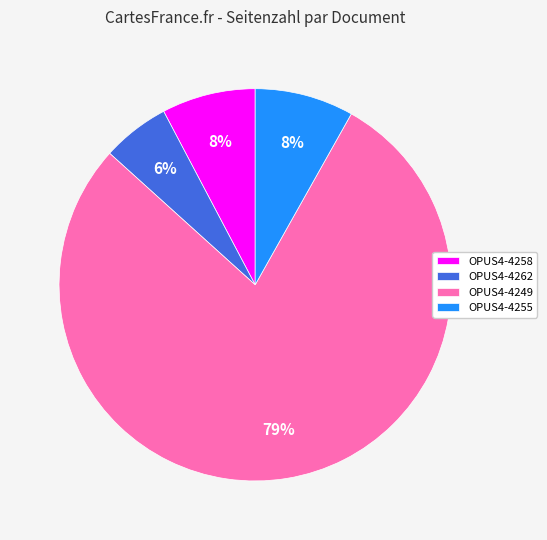

What is the majority slice?

OPUS4-4249